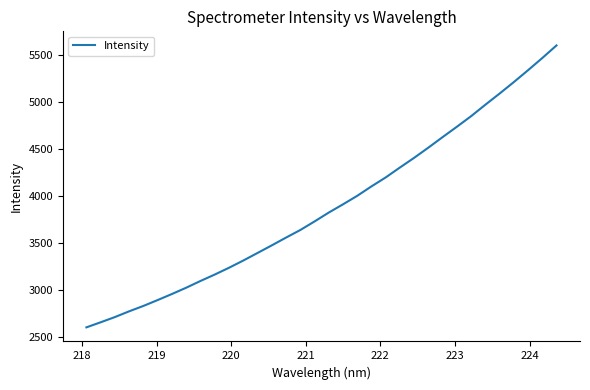

Does the chart display data point markers on the line(s)?

No